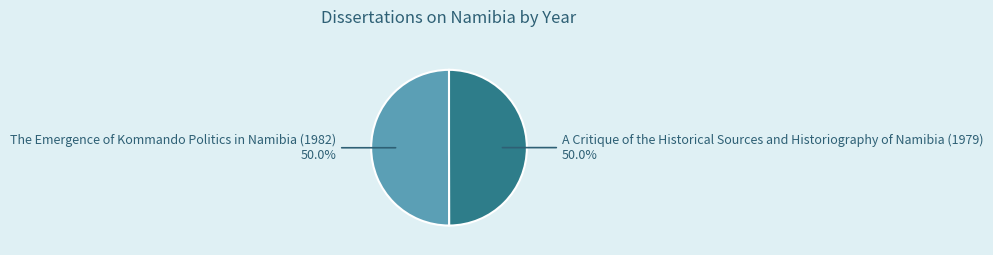

Which category has the biggest portion of the pie?

The Emergence of Kommando Politics in Namibia (1982)